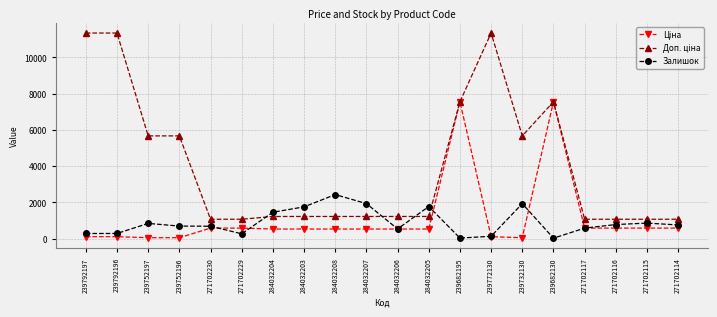

At which label does Залишок reach its peak?

284032208